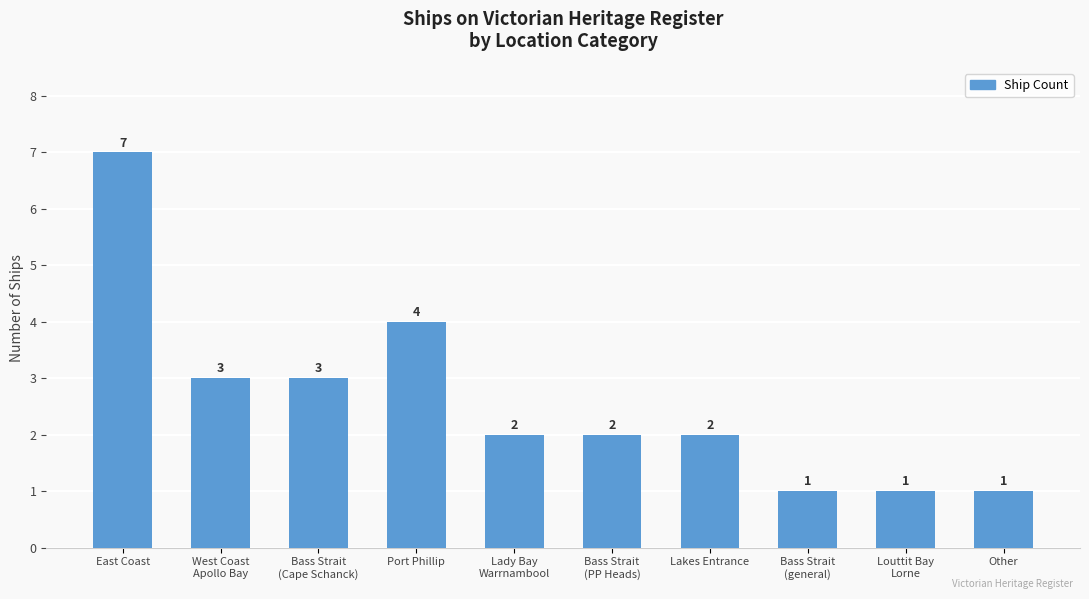

Reading left to right, list all the values displayed in this chart.

7	3	3	4	2	2	2	1	1	1